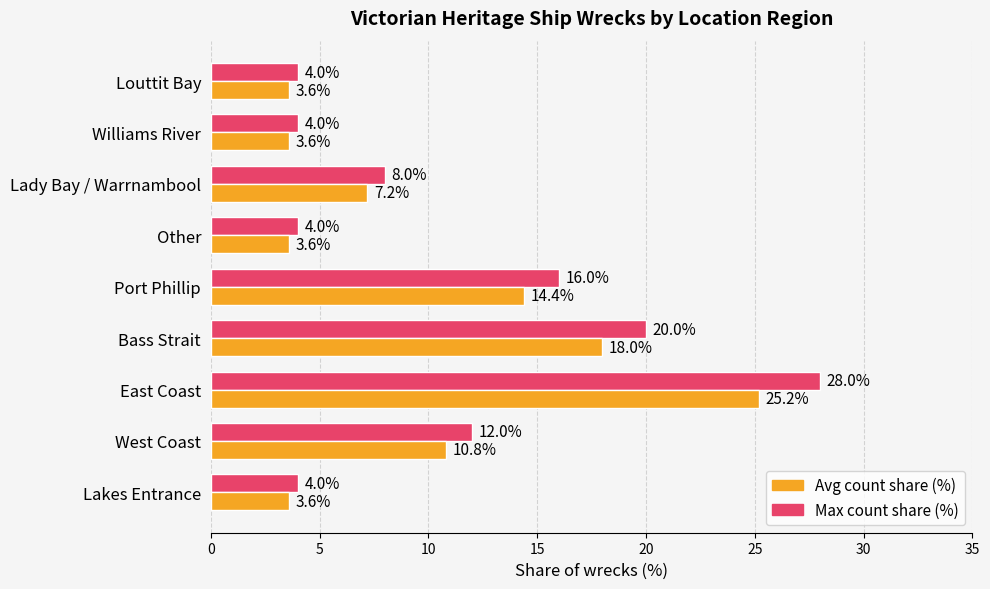

What is the difference between the second highest and minimum values in the Avg count share (%) series?

14.4